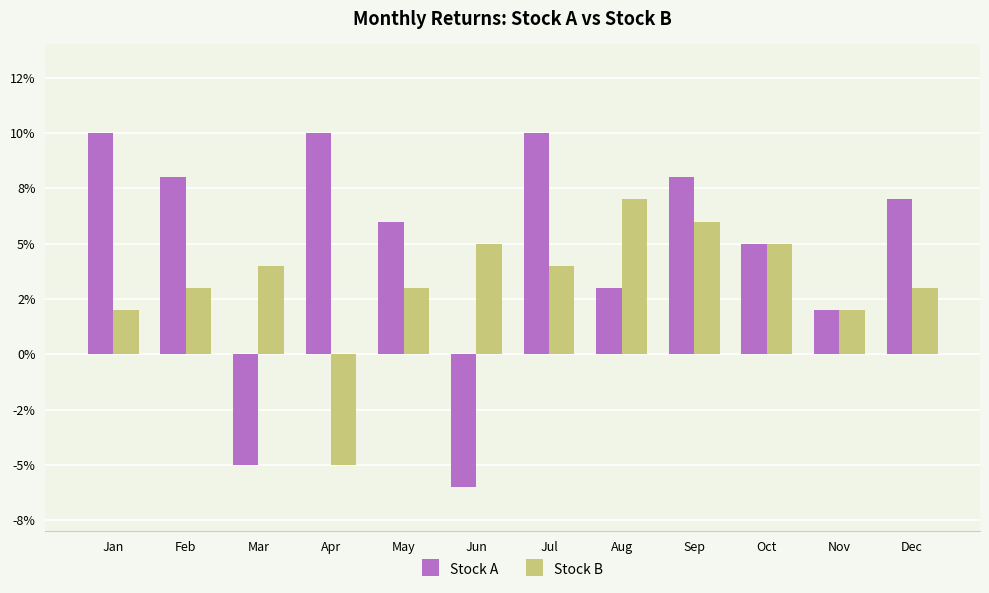

What are all the series names shown in the legend?

Stock A, Stock B